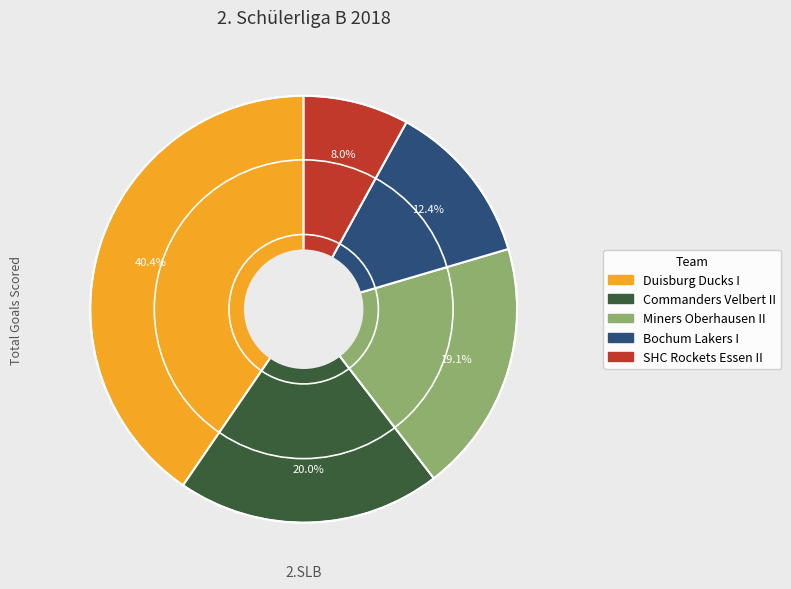

Count the number of slices in the pie.

5